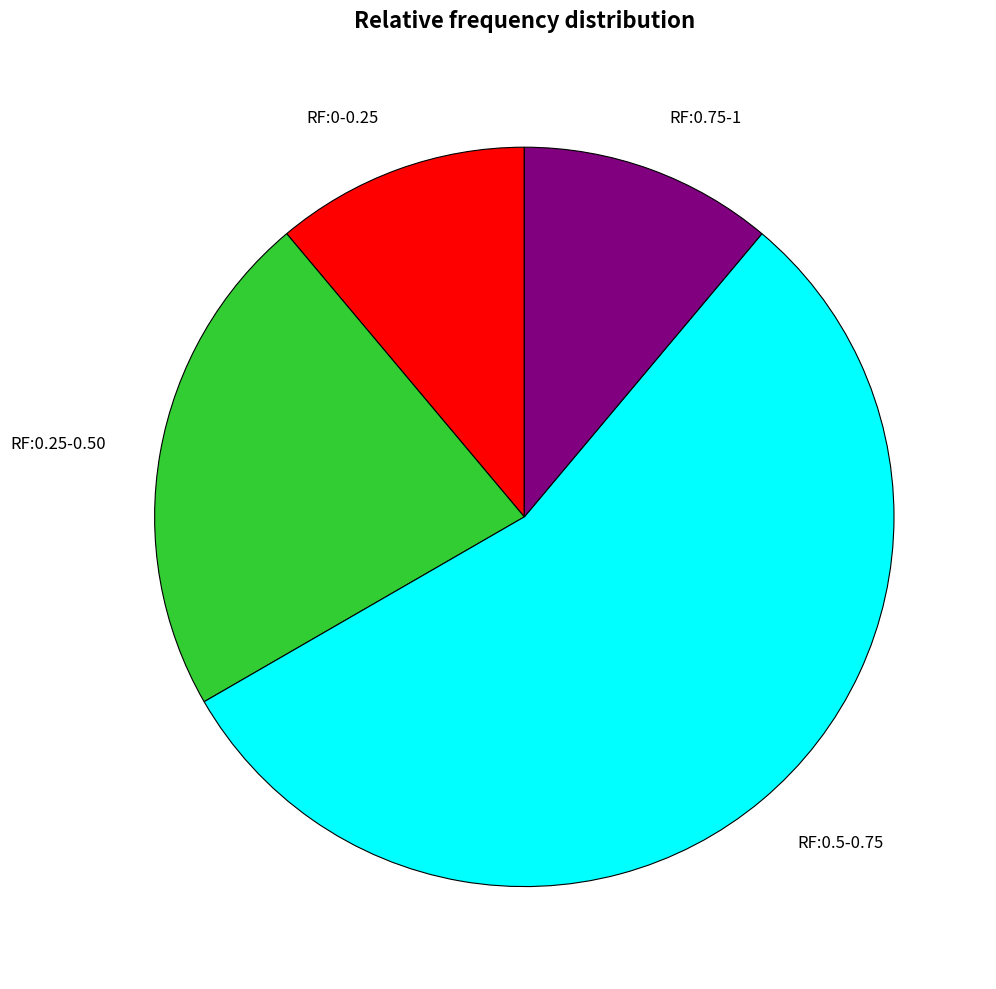

Combined, do RF:0.75-1 and RF:0-0.25 account for over 50%?

No